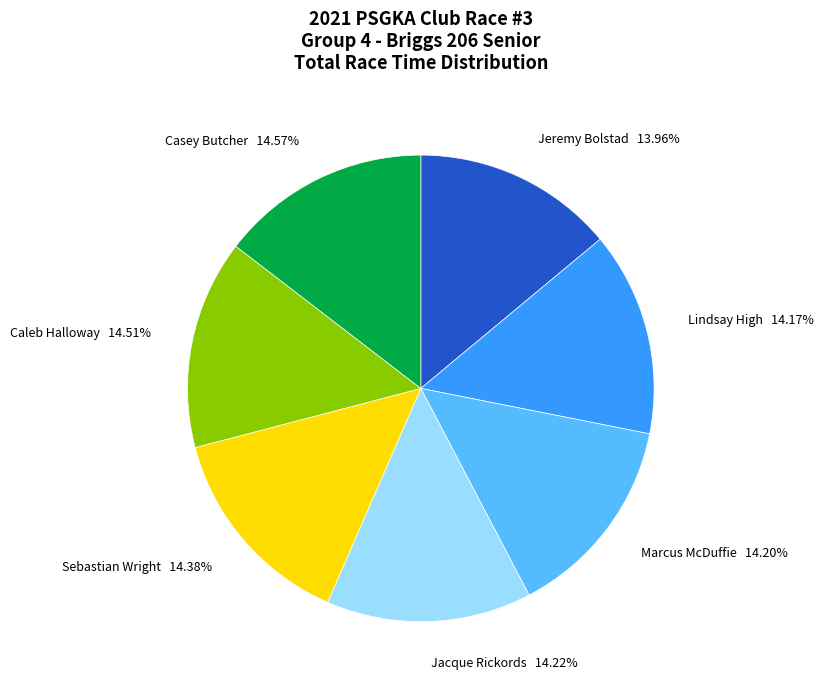

Does any single category account for the majority?

No